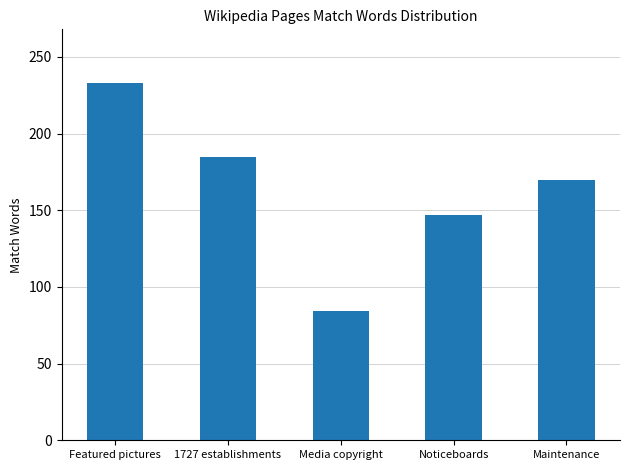

Does the chart contain any negative values?

No